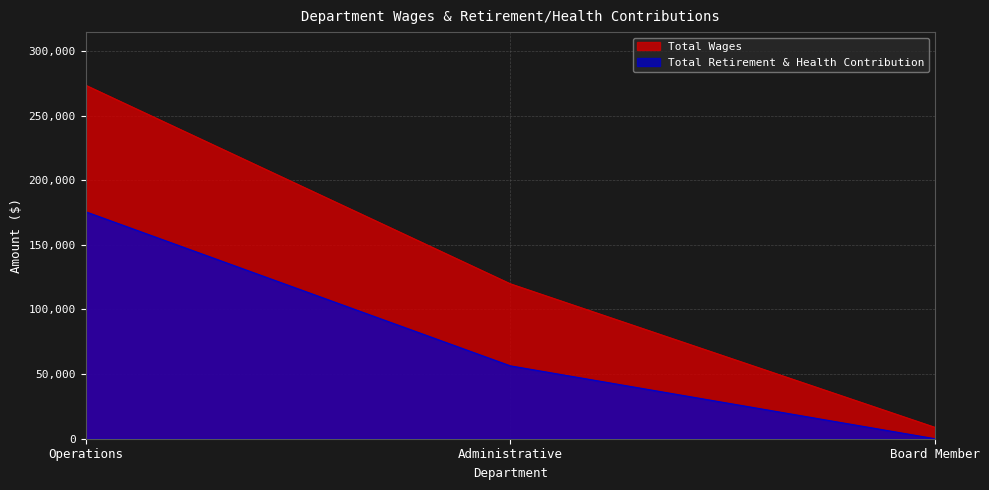

True or false: Total Wages has a value of 273607 at Operations.

True